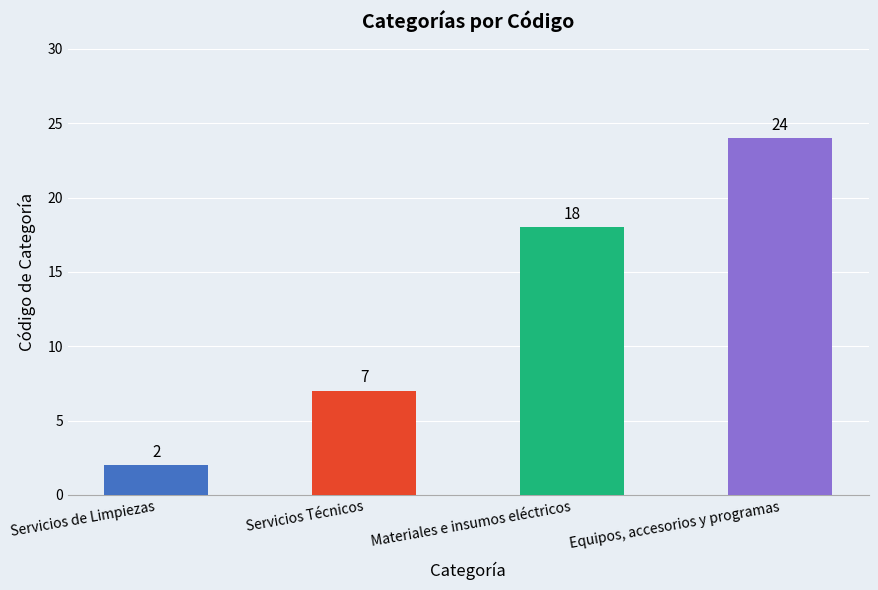

What is the sum of the values at Equipos, accesorios y programas and Servicios de Limpiezas?

26